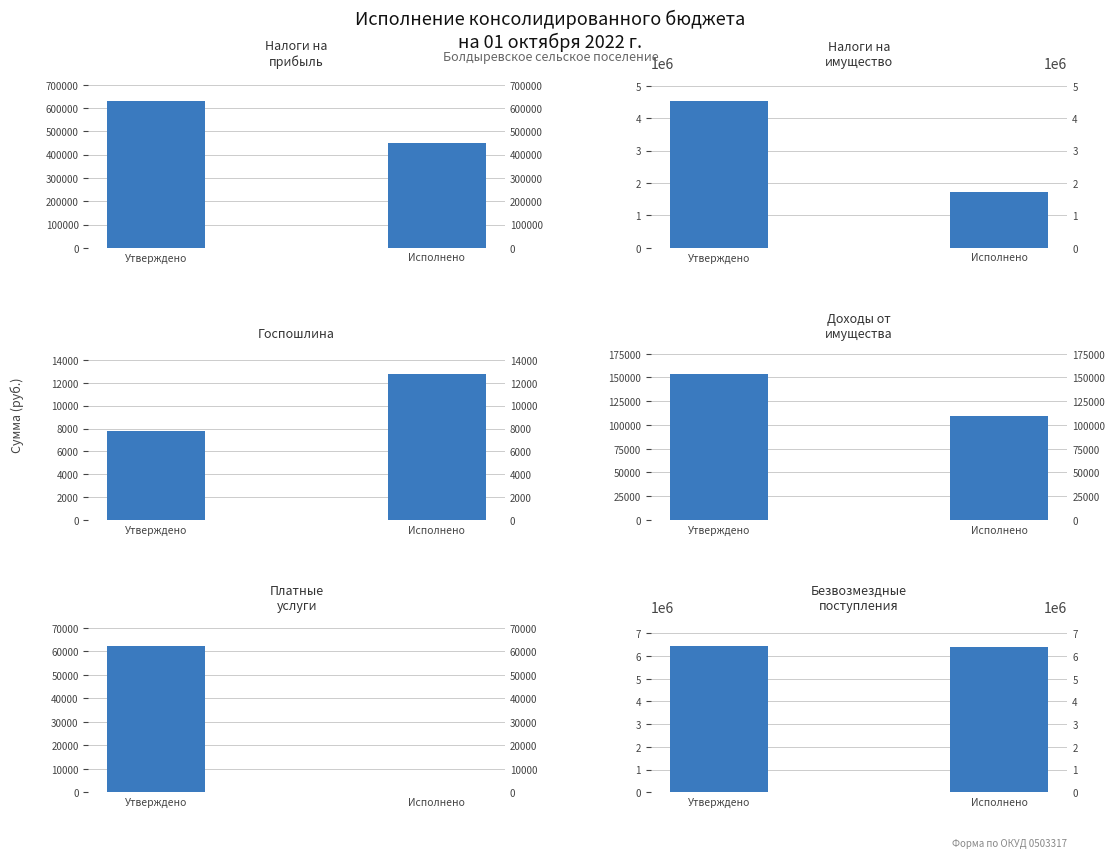

What is the spread (max minus min) of values at Утверждено?

6443800.0